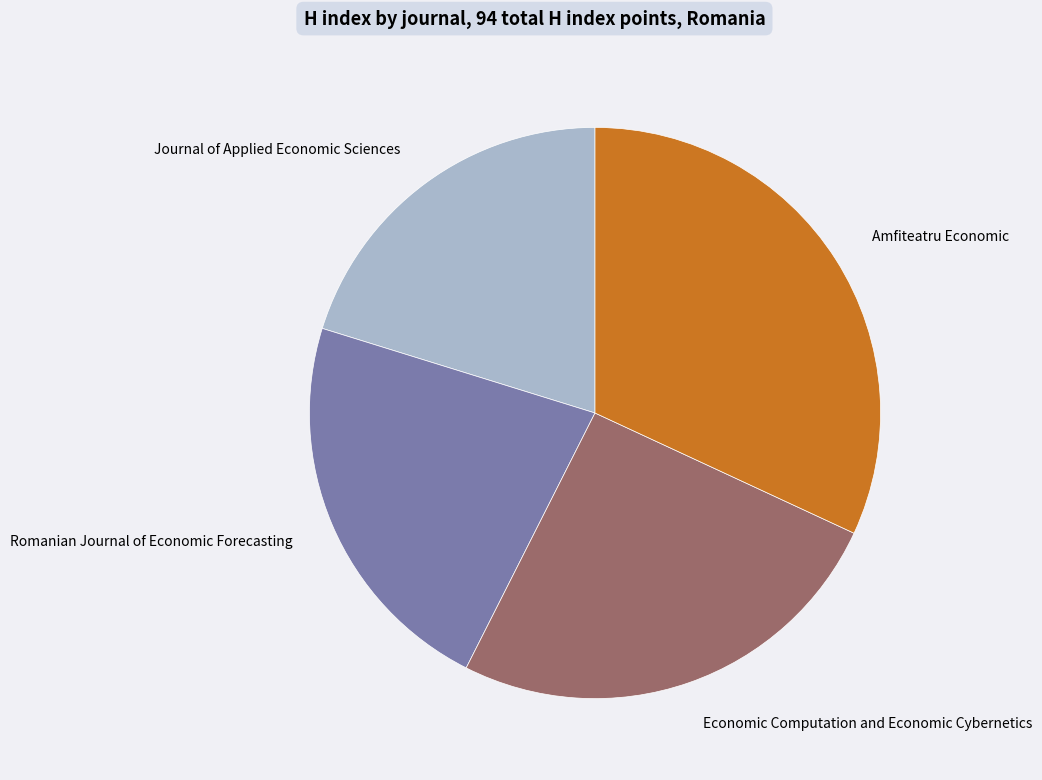

How many segments does this pie chart have?

4